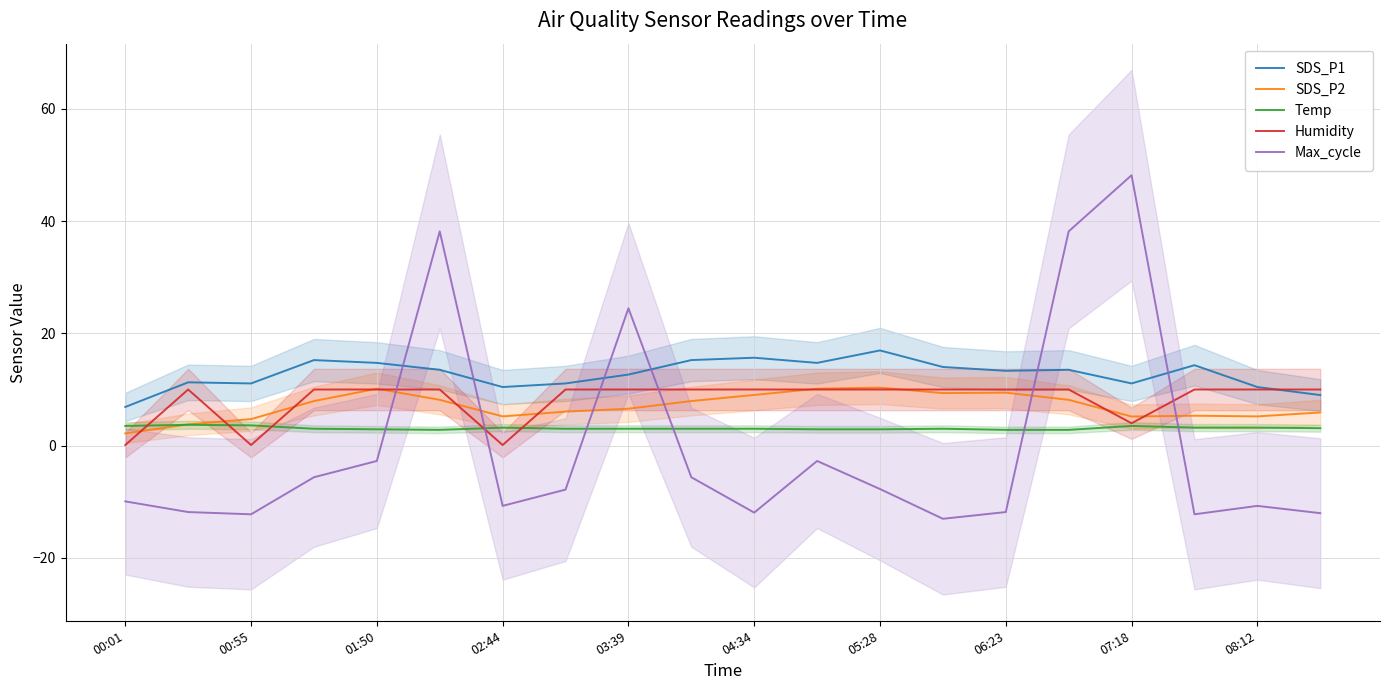

Which series has the largest total across all categories?

SDS_P1